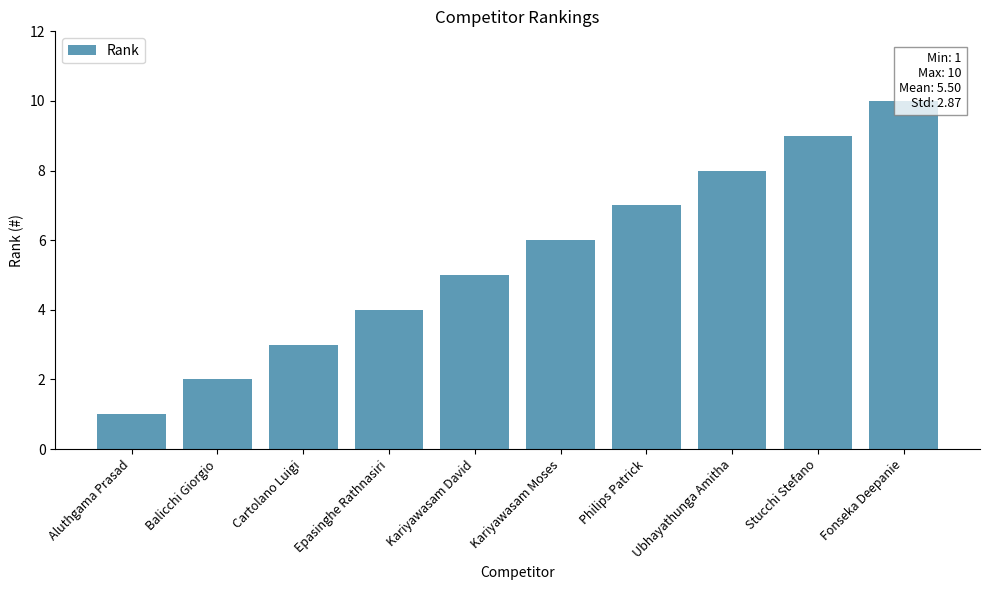

The chart shows a value of 9 at Stucchi Stefano. True or false?

True